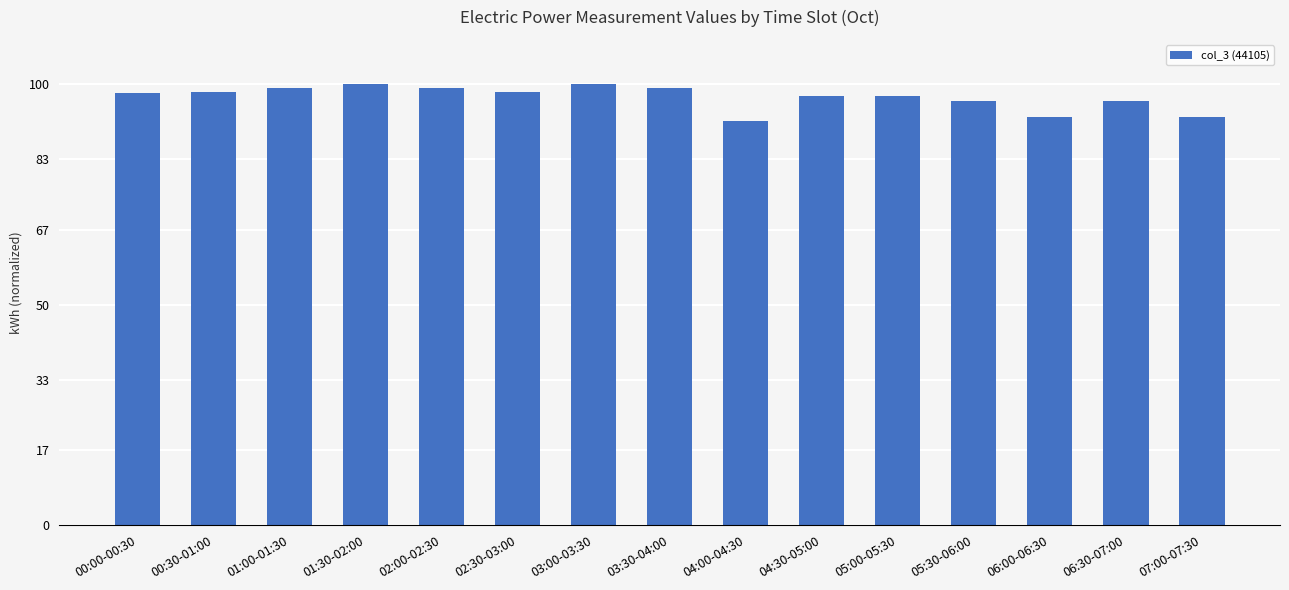

What is the value of the 11th bar from the left?

97.2